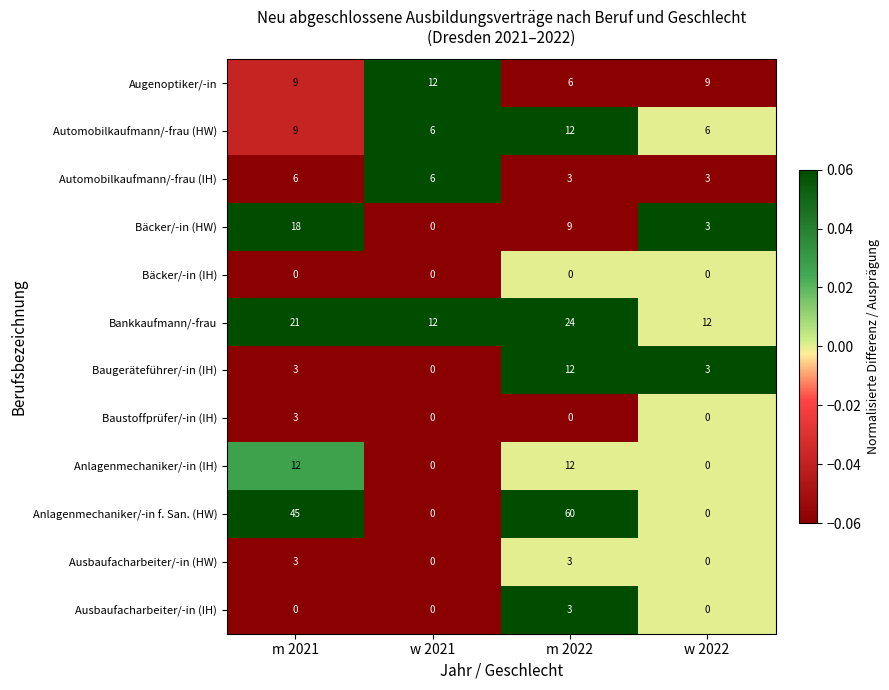

The value of Anlagenmechaniker/-in f. San. (HW) at m 2022 is 21. True or false?

False